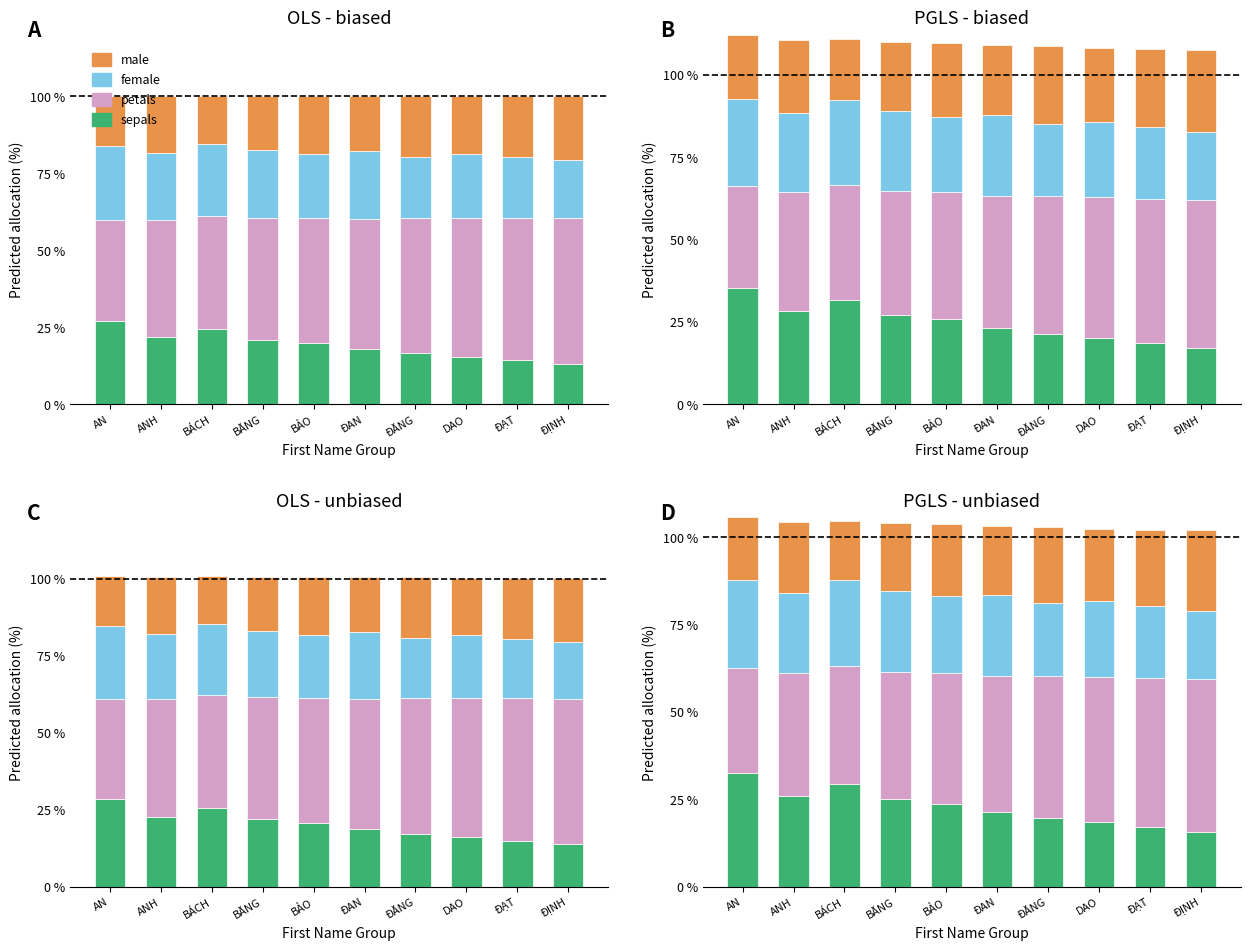

What is the difference between the maximum and second lowest values in the petals series?

9.7